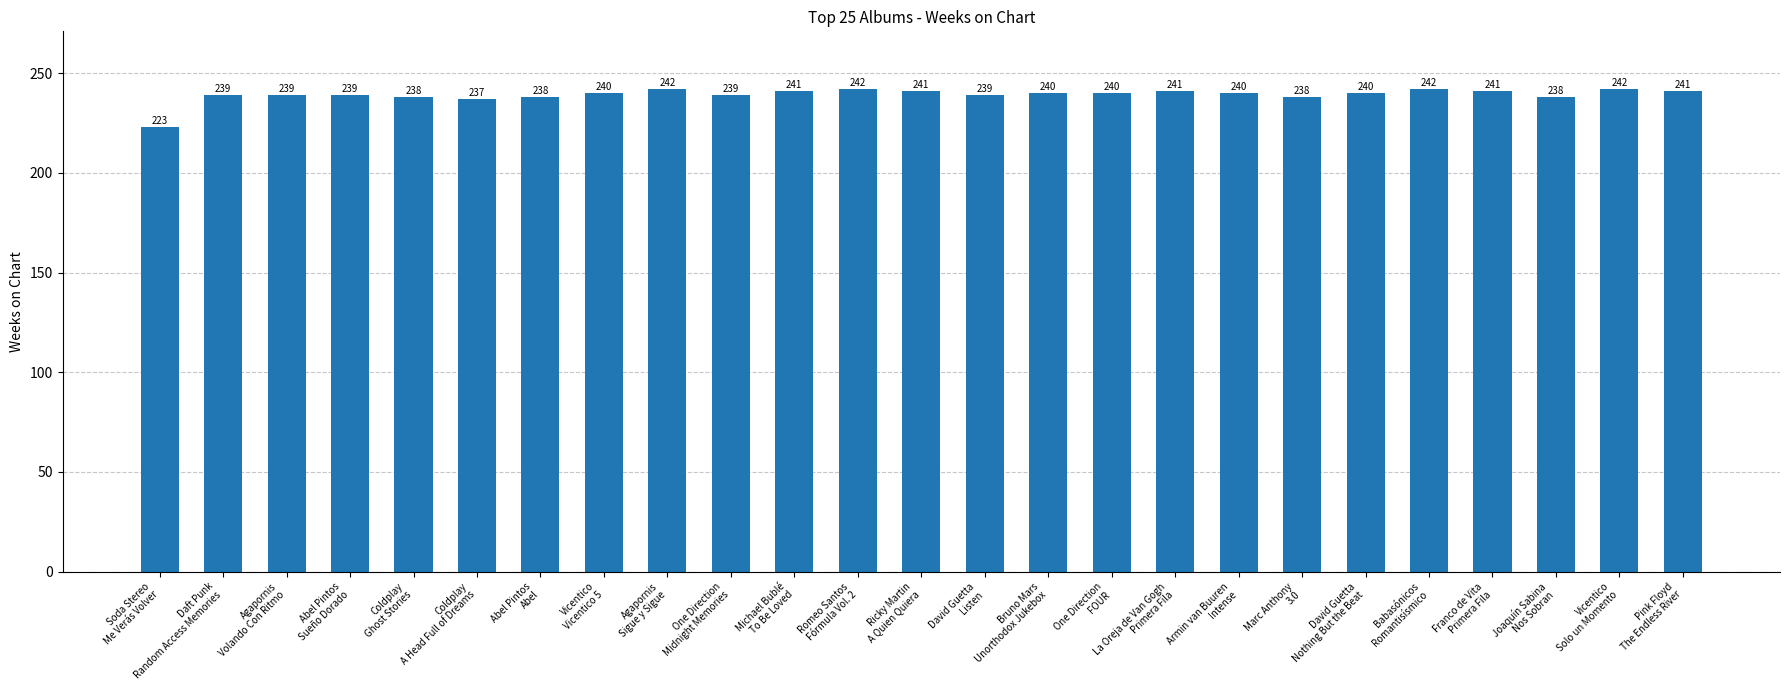

What is the minimum value shown in the chart?

223